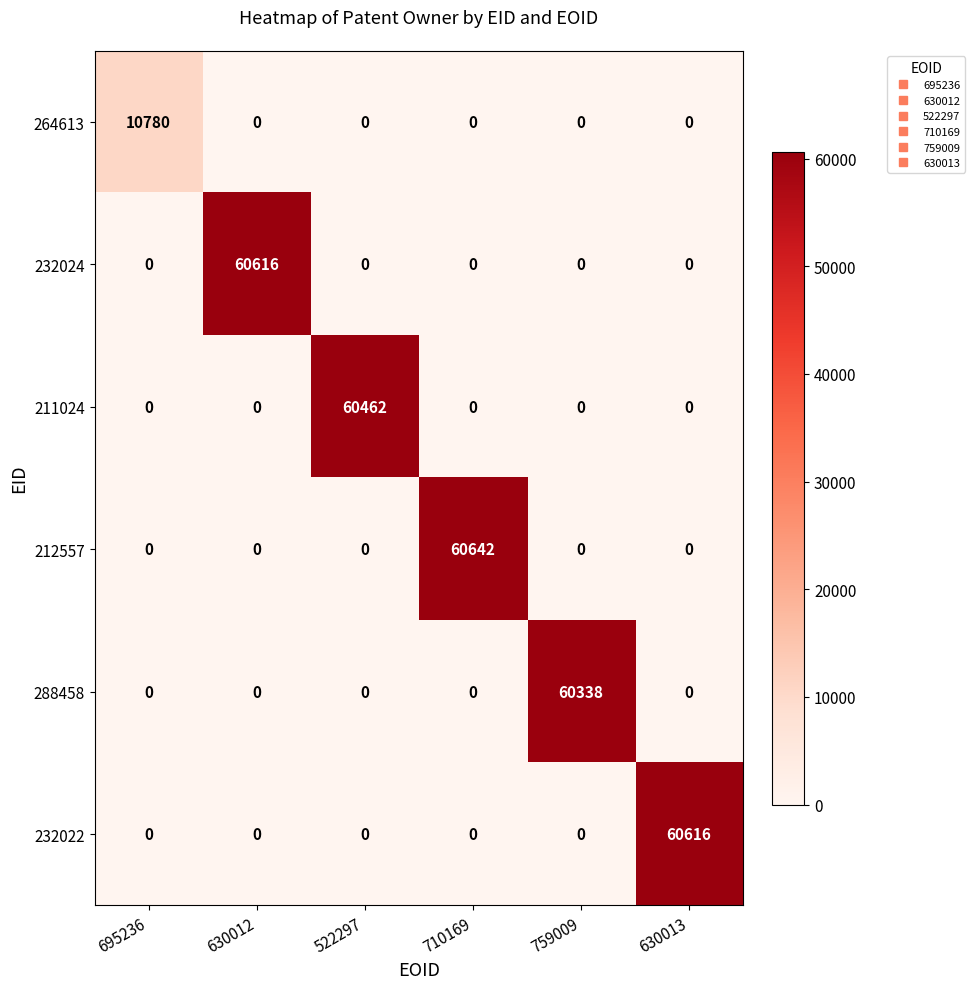

Which series has the largest range (max minus min)?

212557